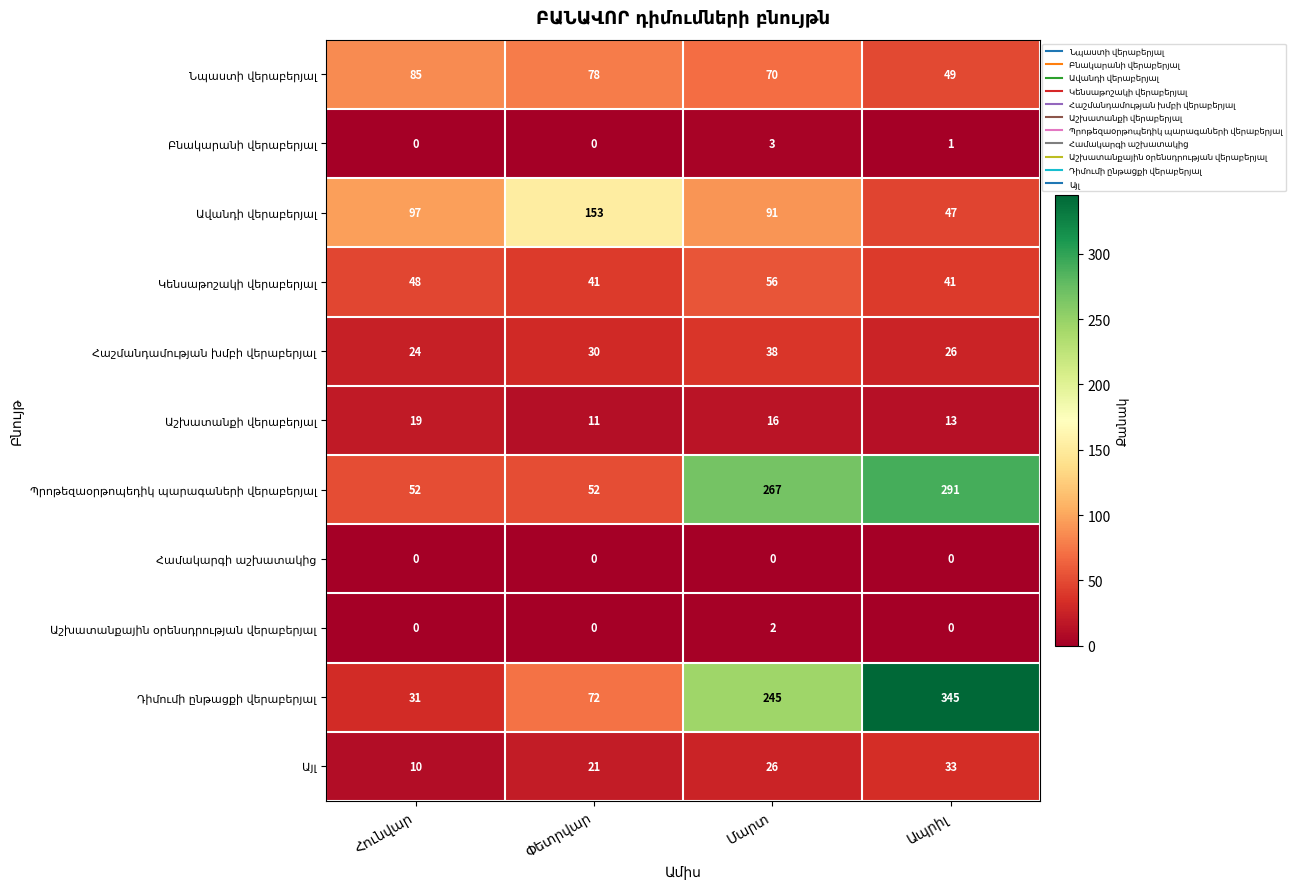

At how many categories does at least one series exceed 73?

4